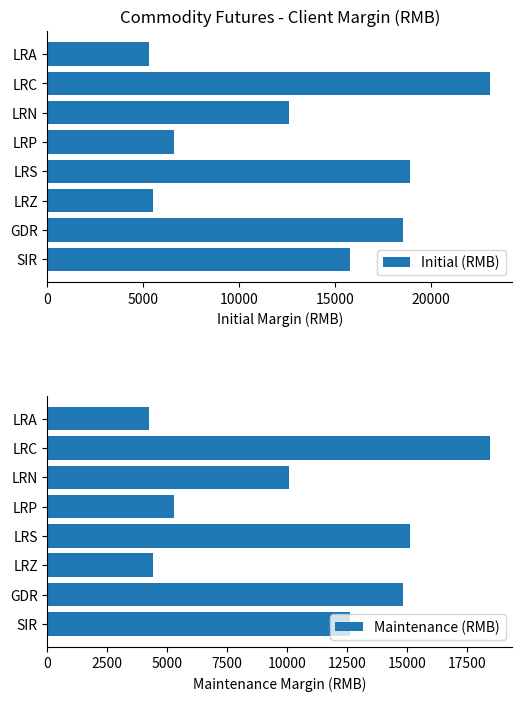

What is the approximate value of Initial (RMB) at LRA?

5280